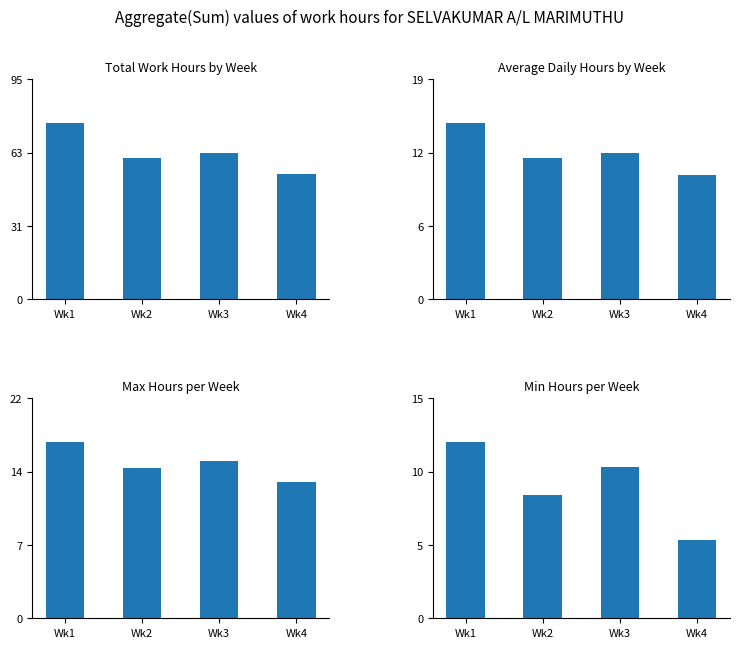

Which category has the lowest value in the Max Hours per Week series?

Wk4